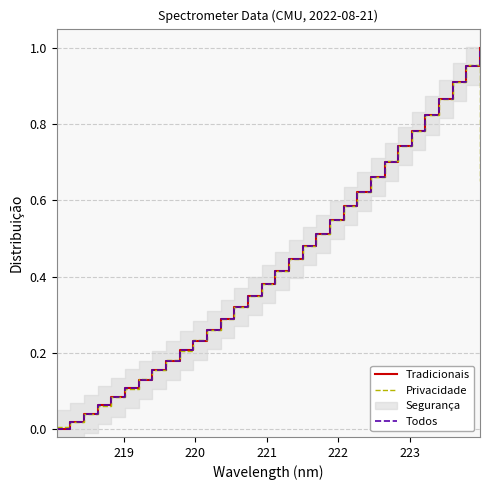

What is the maximum value for col_1 (Privacidade)?

1.0